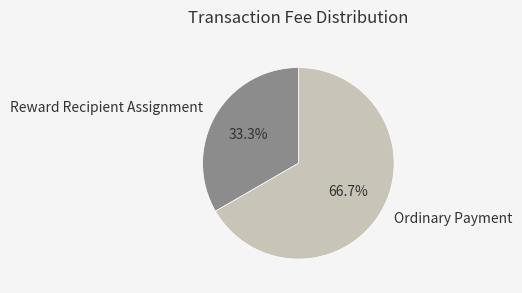

To the nearest percent, what is the average slice percentage?

50%